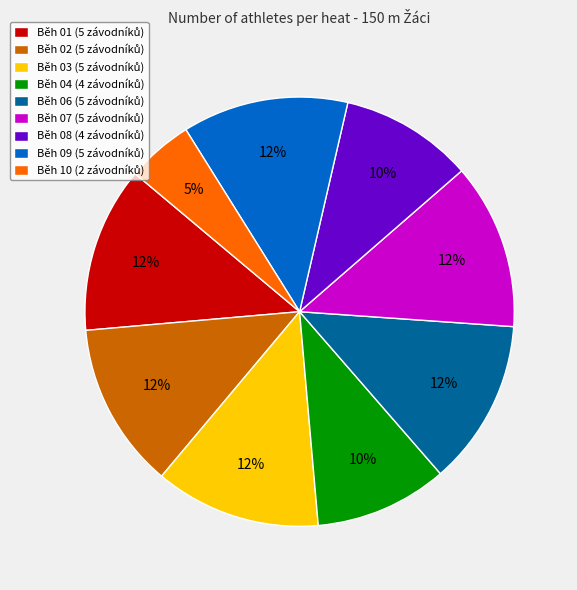

To the nearest percent, what is the difference between the largest and smallest slice percentages?

8%